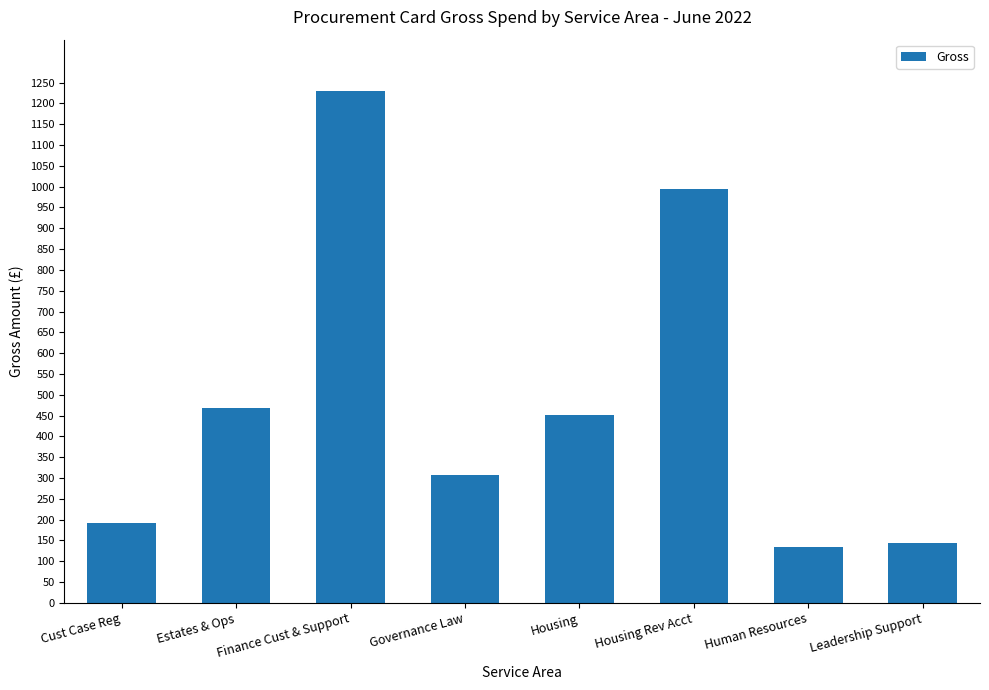

What is the difference between the maximum and minimum values?

1095.7